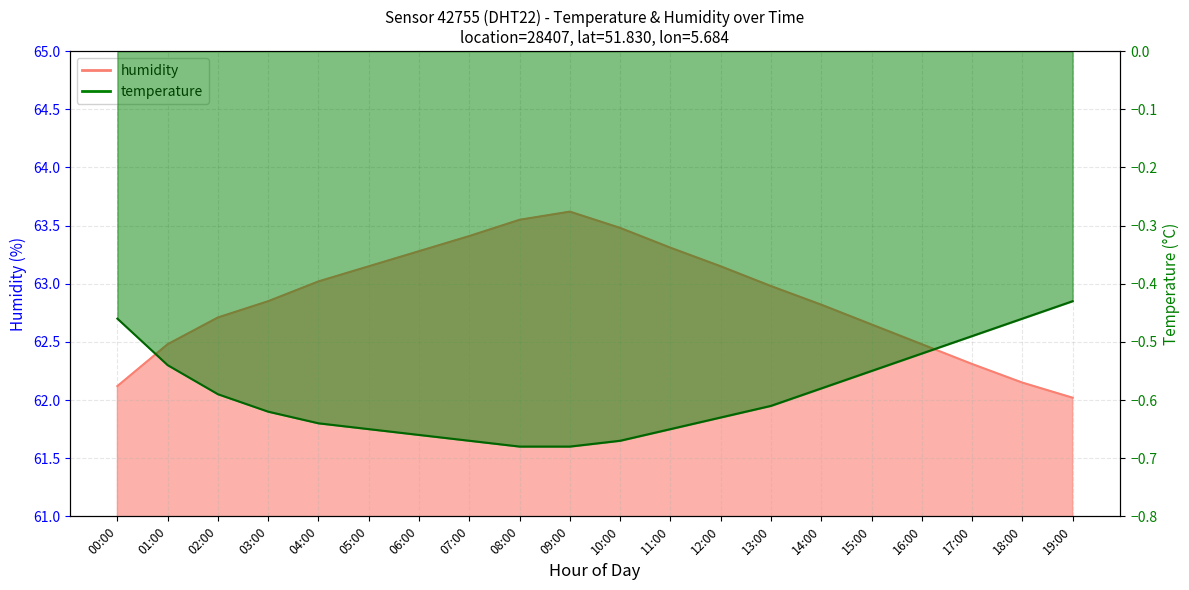

What is the label of the 19th point from the left?

18:00